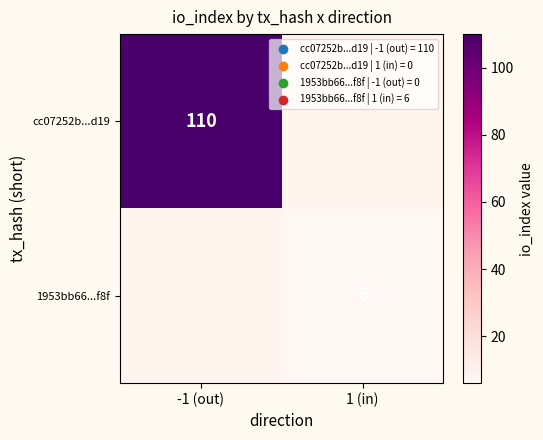

Rank the series at 1 (in) from lowest to highest value.

cc07252b...d19, 1953bb66...f8f